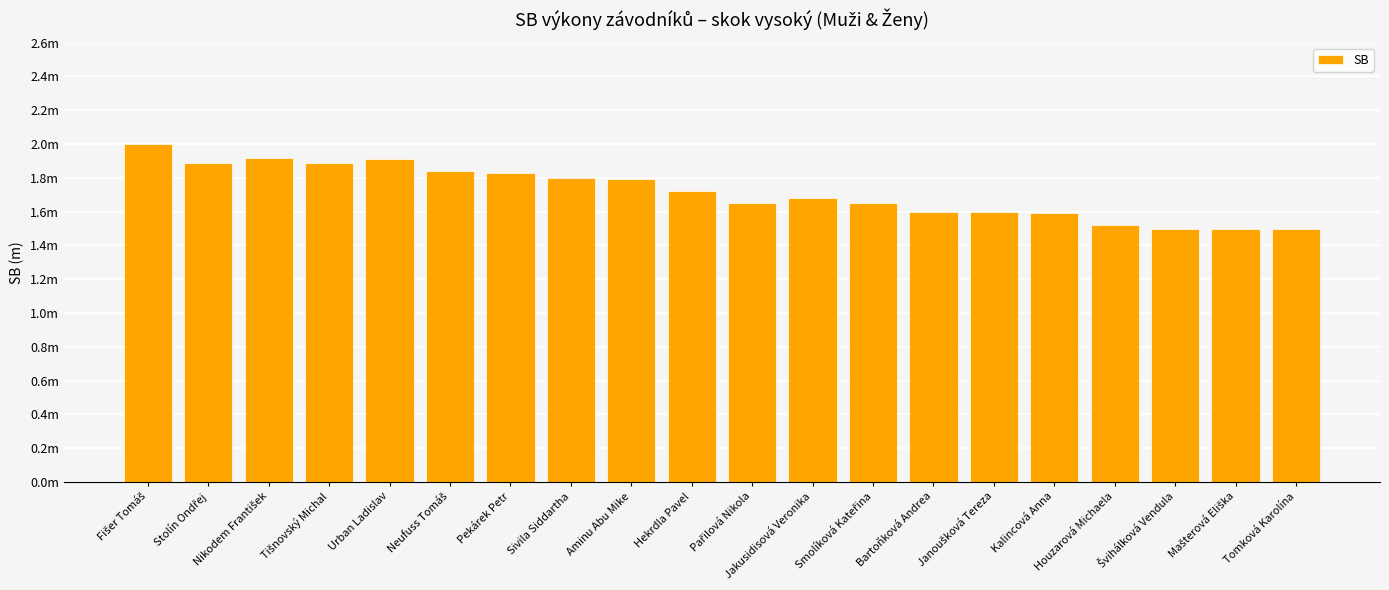

Reading right to left, extract all data points from this chart.

Tomková Karolína=1.5	Mašterová Eliška=1.5	Švihálková Vendula=1.5	Houzarová Michaela=1.5	Kalincová Anna=1.6	Janoušková Tereza=1.6	Bartoňková Andrea=1.6	Smolíková Kateřina=1.6	Jakusidisová Veronika=1.7	Pařilová Nikola=1.6	Hekrdla Pavel=1.7	Aminu Abu Mike=1.8	Sivila Siddartha=1.8	Pekárek Petr=1.8	Neufuss Tomáš=1.8	Urban Ladislav=1.9	Tišnovský Michal=1.9	Nikodem František=1.9	Stolín Ondřej=1.9	Fišer Tomáš=2.0